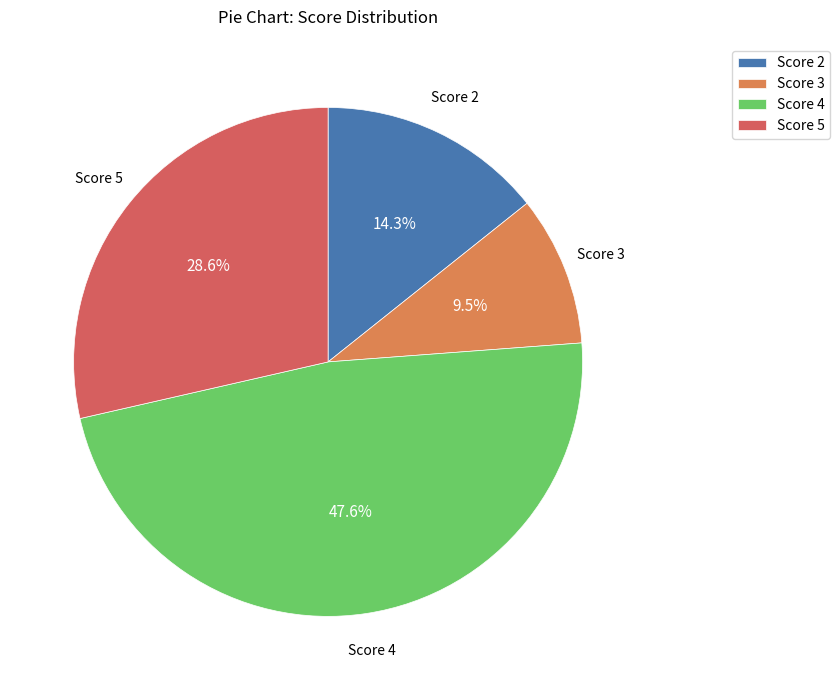

Which slice is the largest?

Score 4